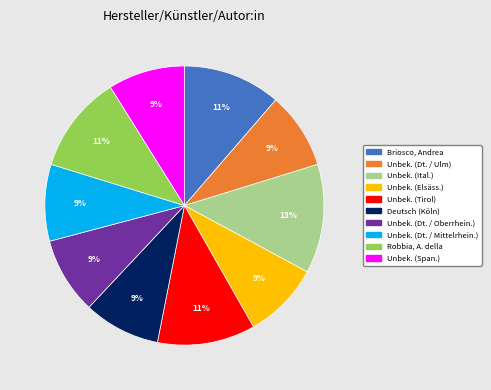

To the nearest percent, what is the average slice percentage?

10%